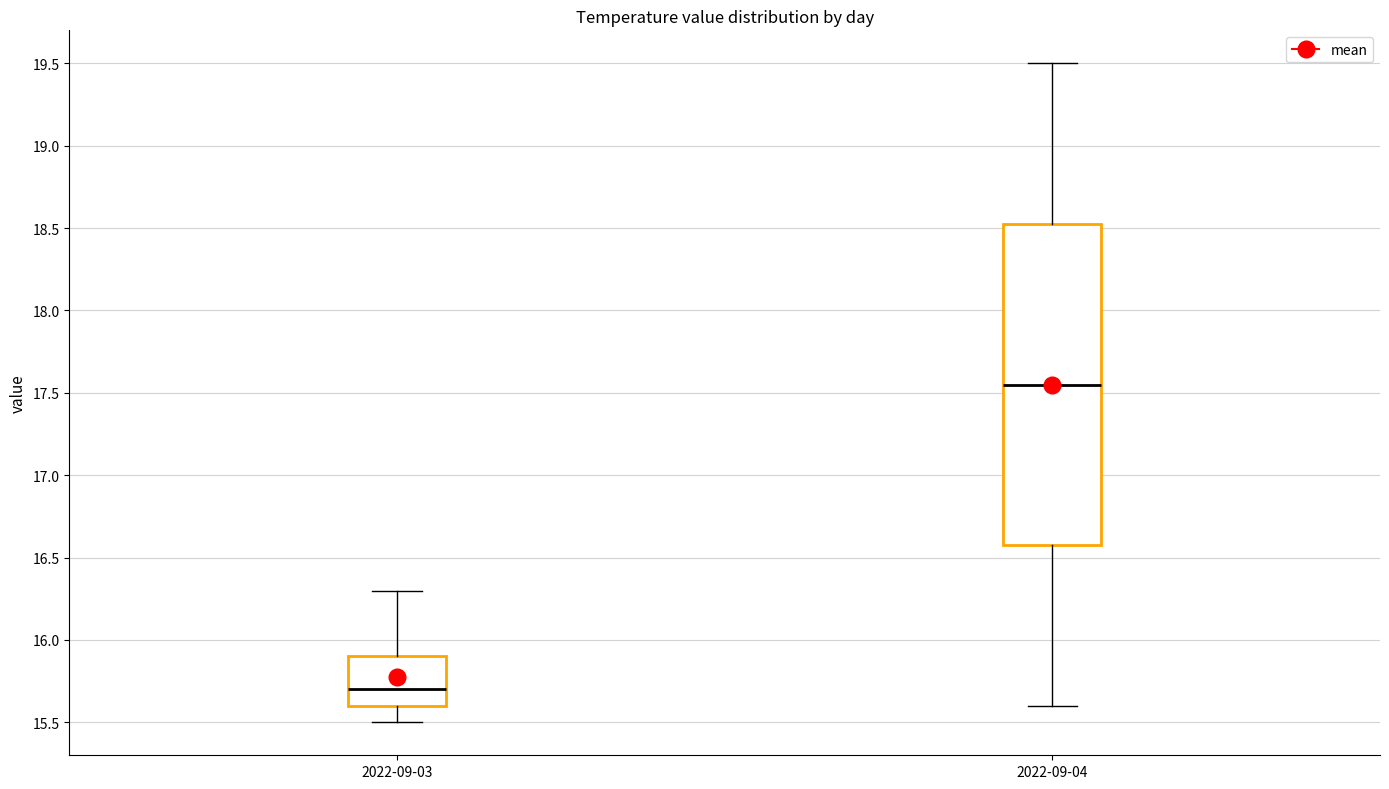

Reading left to right, transcribe this box plot: for each box, give where its median line is, the range the box spans, and where its two whiskers end, as read against the y-axis. The values are not printed on the chart, so give them approximately, as read against the axis.

2022-09-03: median 15.70, box 15.60 to 15.90, whiskers 15.50 to 16.30
2022-09-04: median 17.55, box 16.60 to 18.55, whiskers 15.60 to 19.50